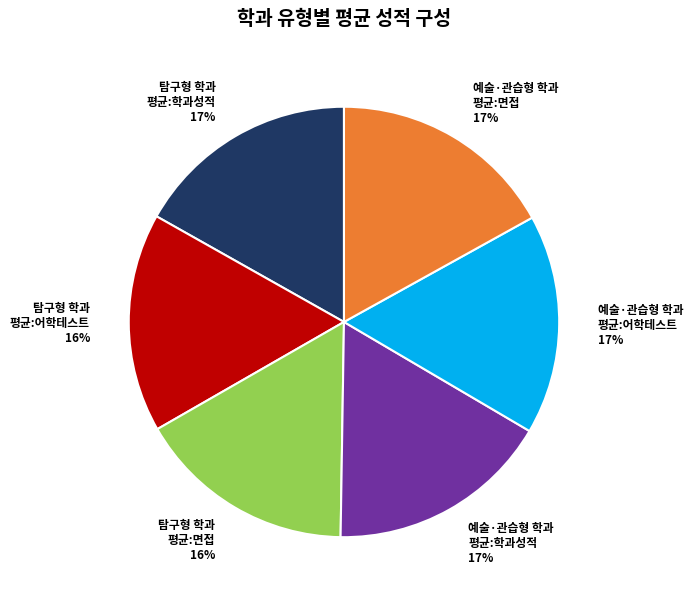

True or false: 예술·관습형 학과 평균:면접 accounts for 17% of the total.

True